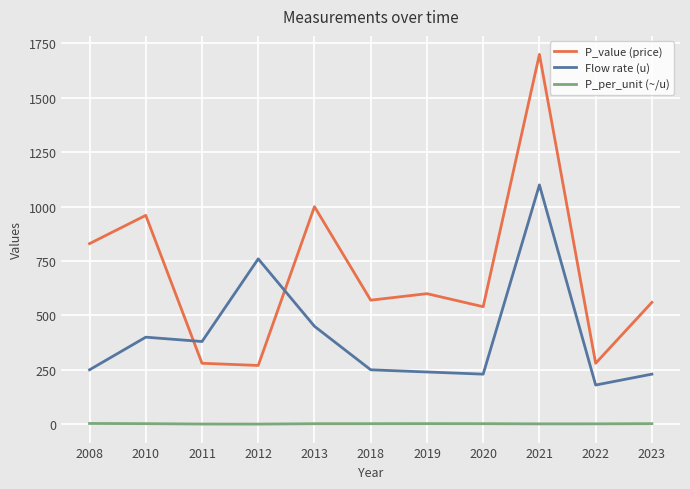

Count the number of categories in the chart.

11